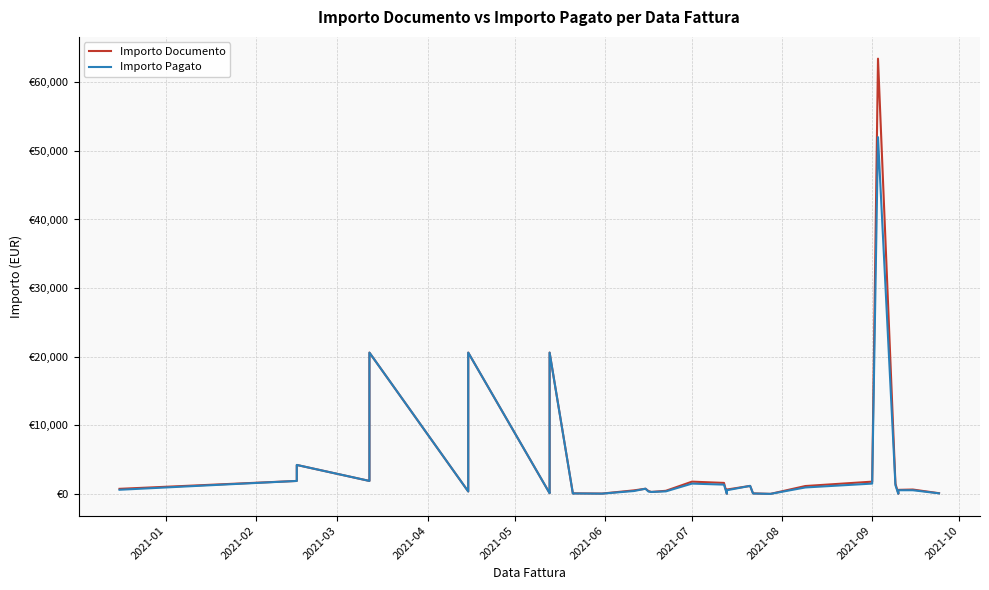

The Importo Pagato series shows 739.2 at 2021-08. True or false?

False